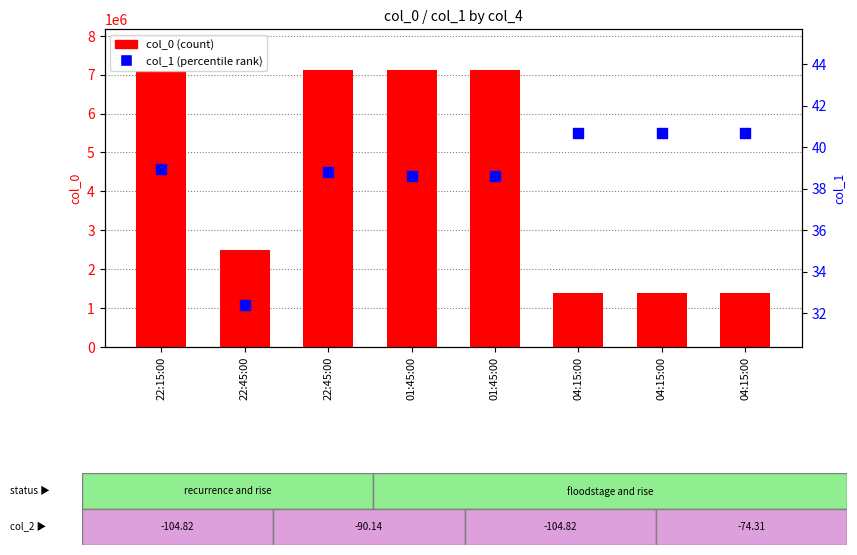

What is the total value across all series at 01:45:00?

7106038.6